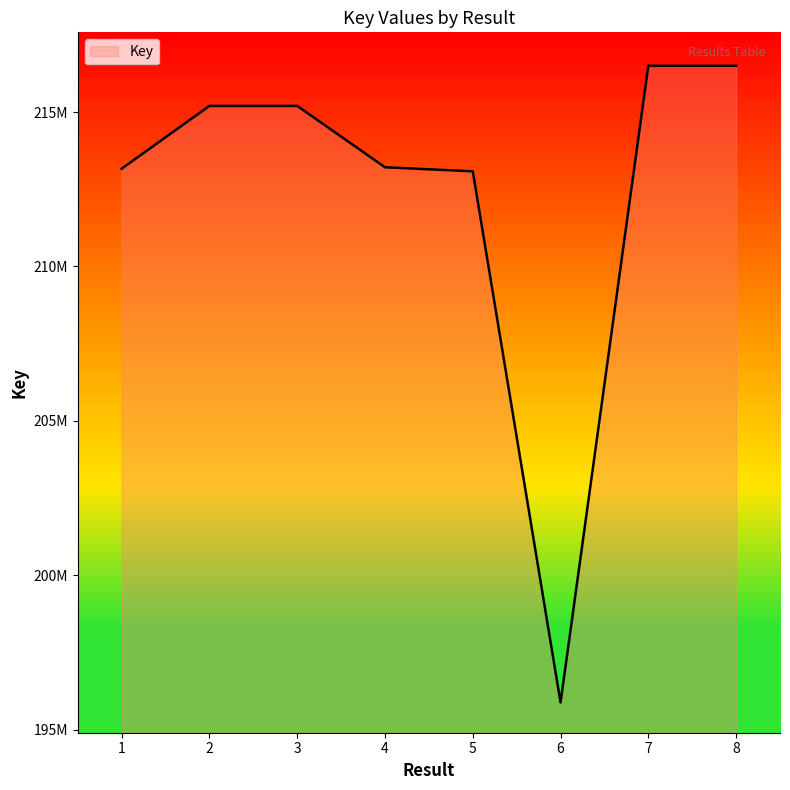

At which label does the data first exceed 215198147?

2